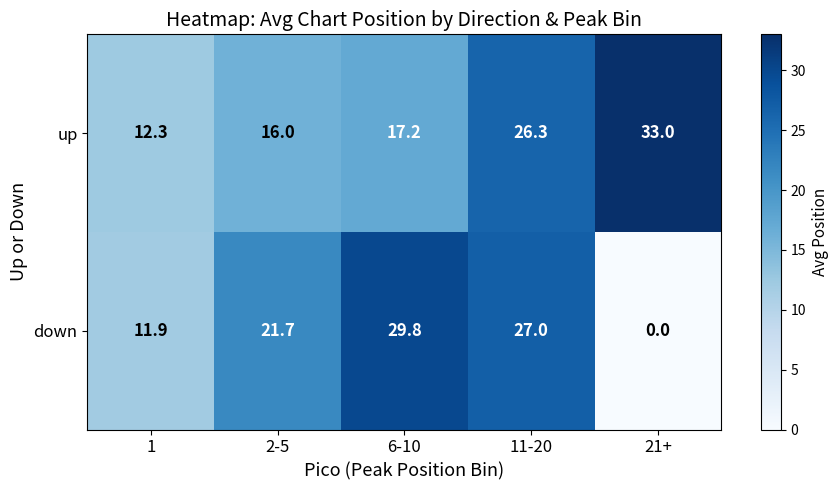

True or false: up has a value of 16.0 at 2-5.

True